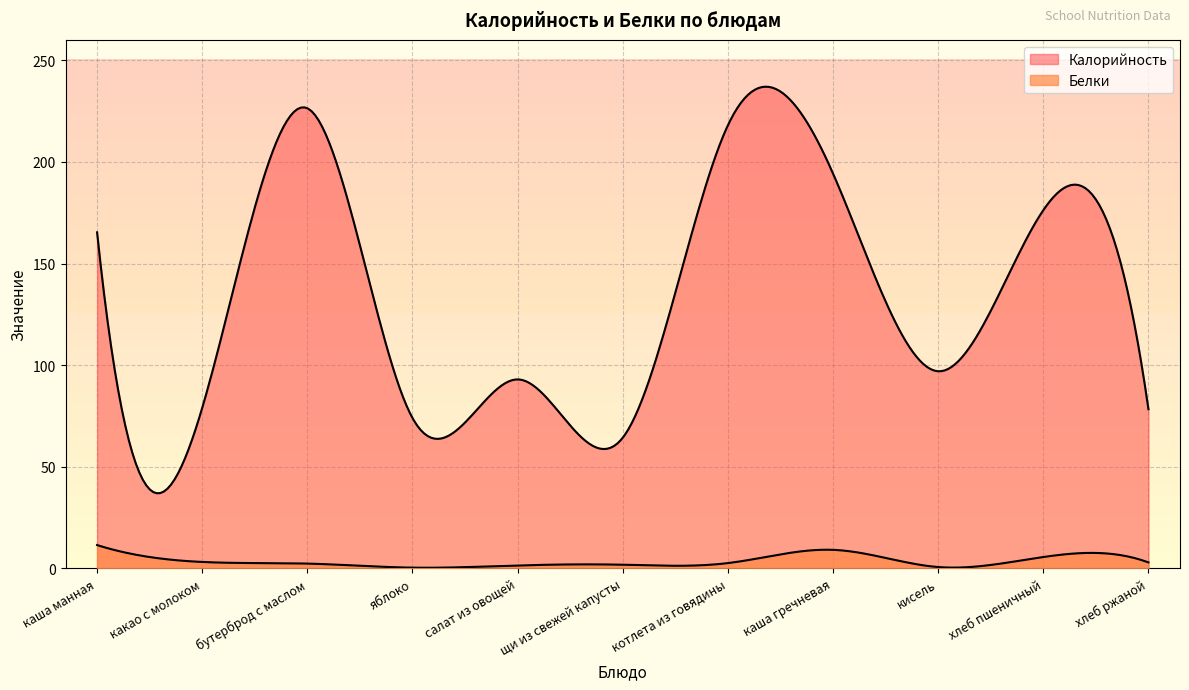

True or false: Белки and Калорийность cross at least once.

False